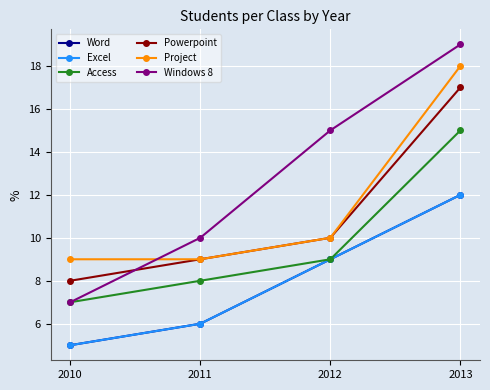

Is this an area chart (filled region under the line)?

No